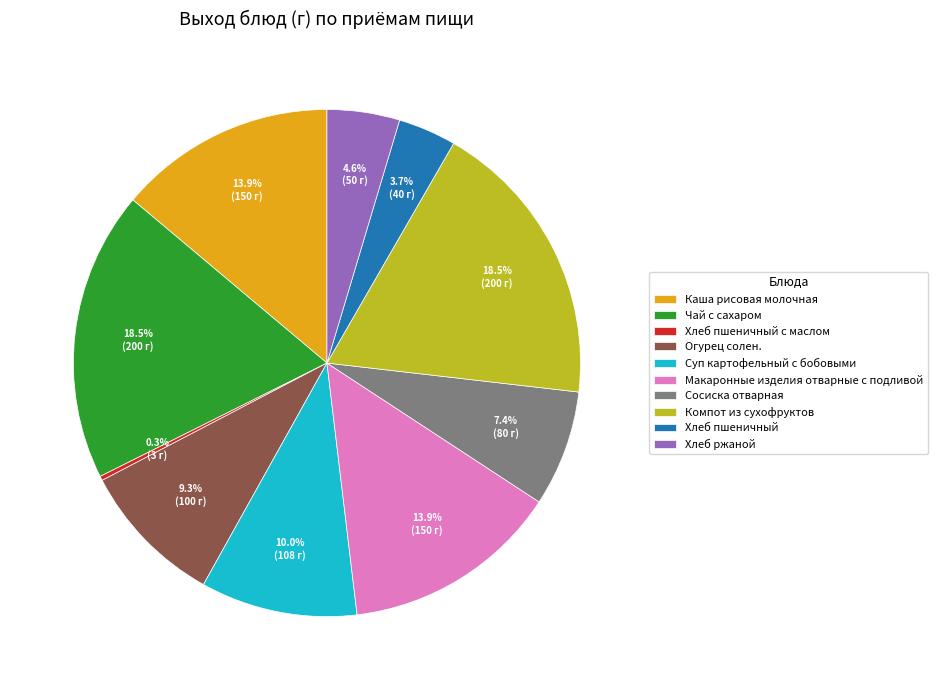

To the nearest percent, what is the difference between the largest and smallest slice percentages?

18%